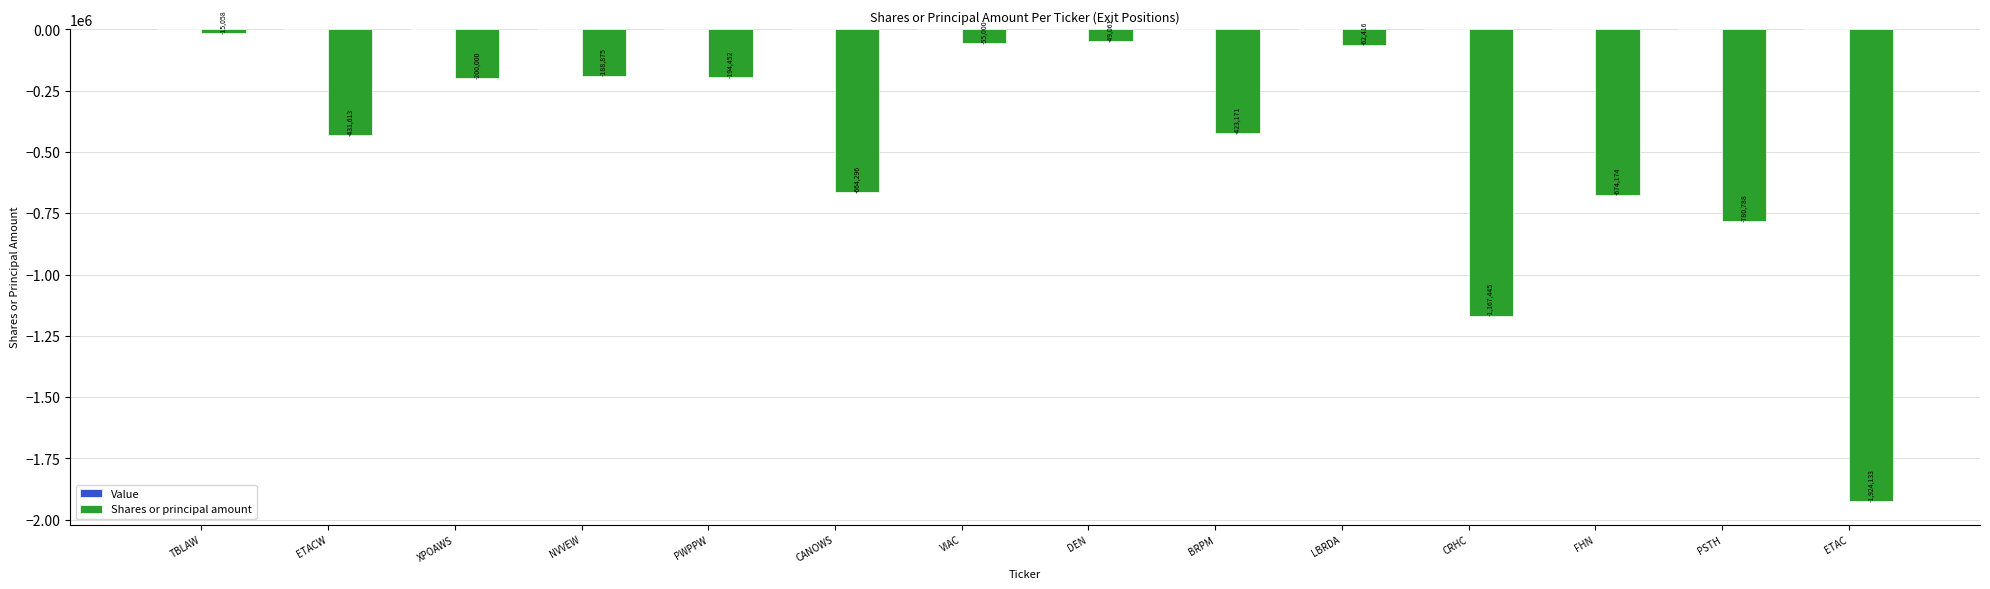

Reading right to left, list all the values displayed in this chart.

-1924133	-780788	-674174	-1167445	-62416	-423171	-49061	-55000	-664296	-194452	-188875	-200000	-431613	-15058